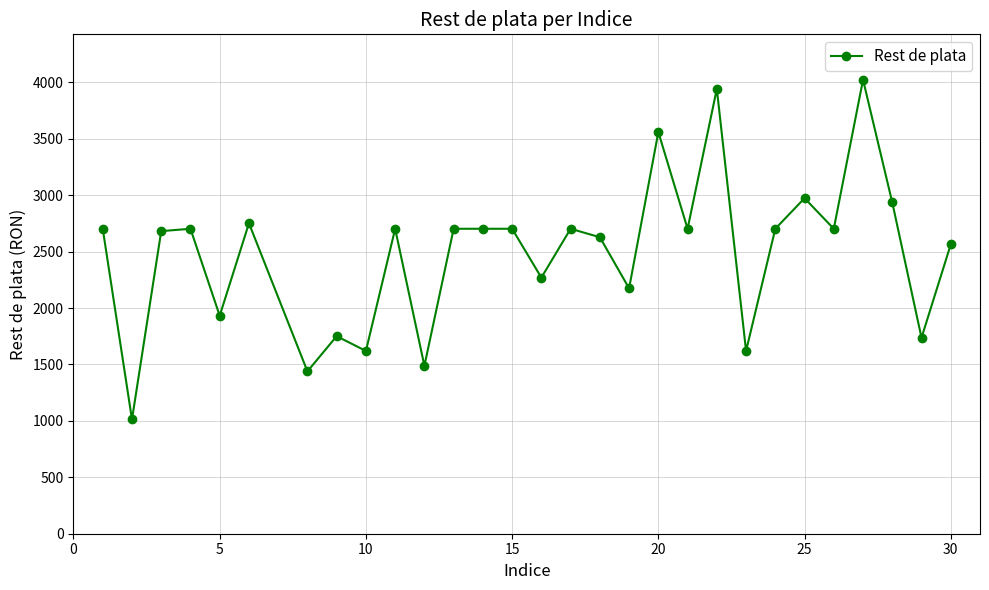

What is the difference between the maximum and minimum values?

3011